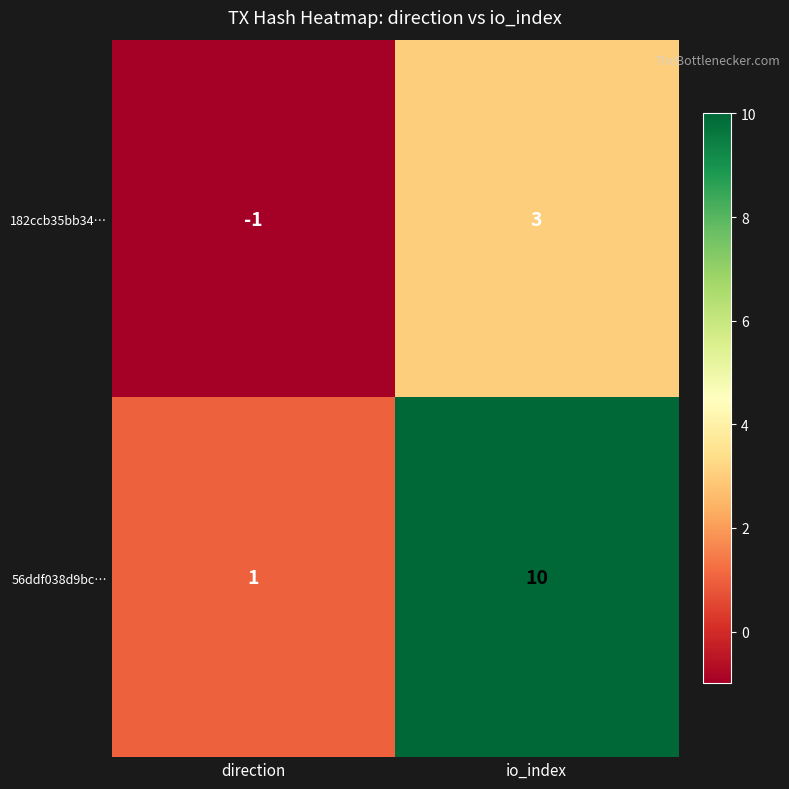

Which series has the largest range (max minus min)?

56ddf038d9bc…